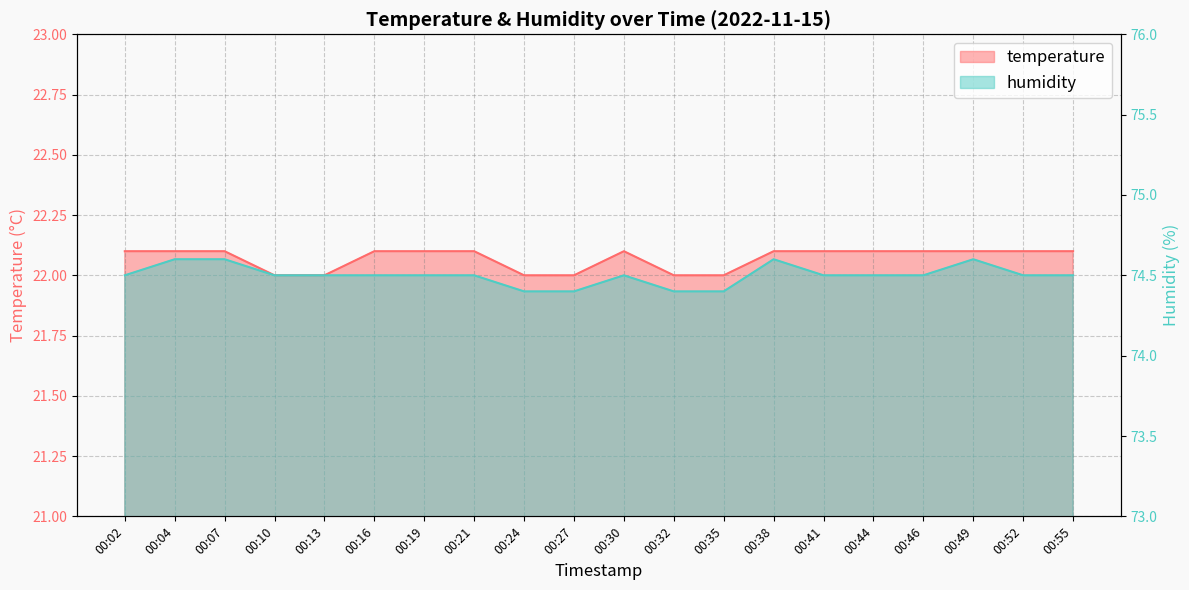

At which label is humidity closest to 74?

00:24